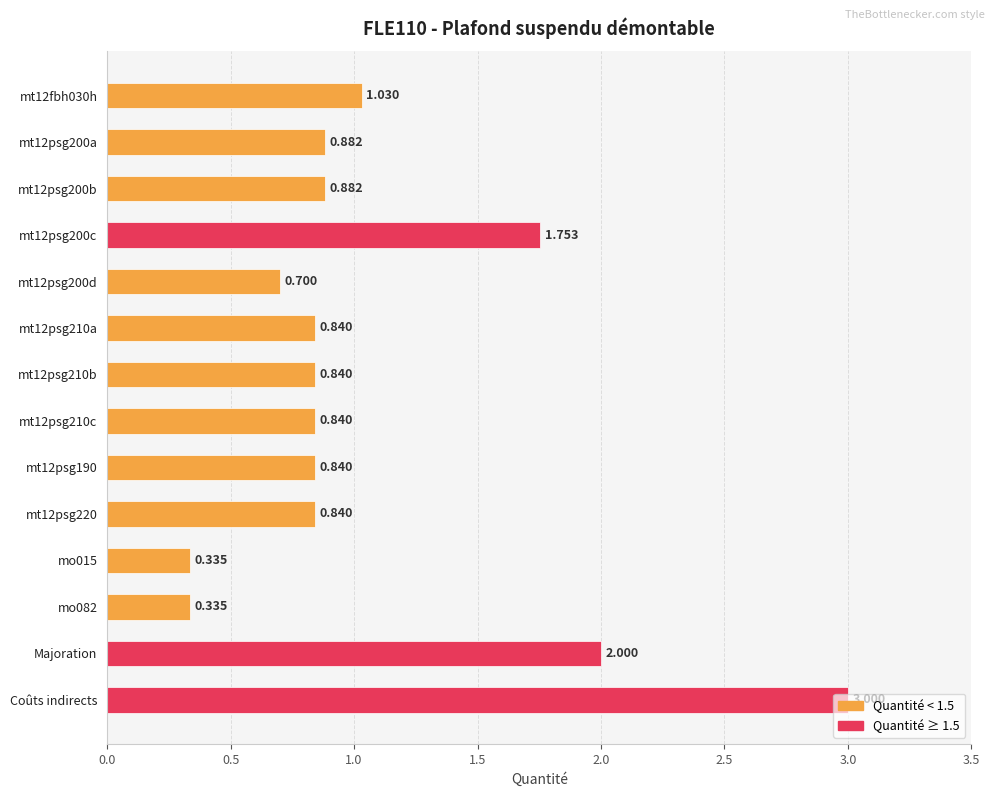

At which category does the chart reach its peak across all series?

Coûts indirects